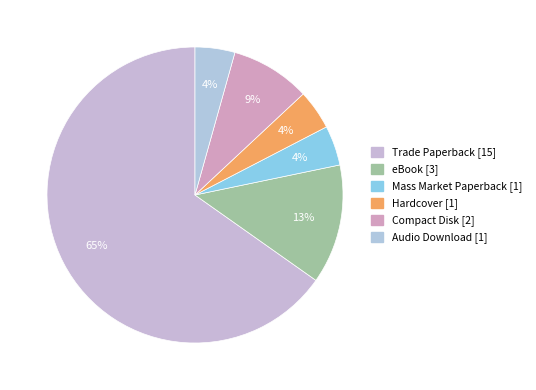

Which has a higher value, Mass Market Paperback or eBook?

eBook